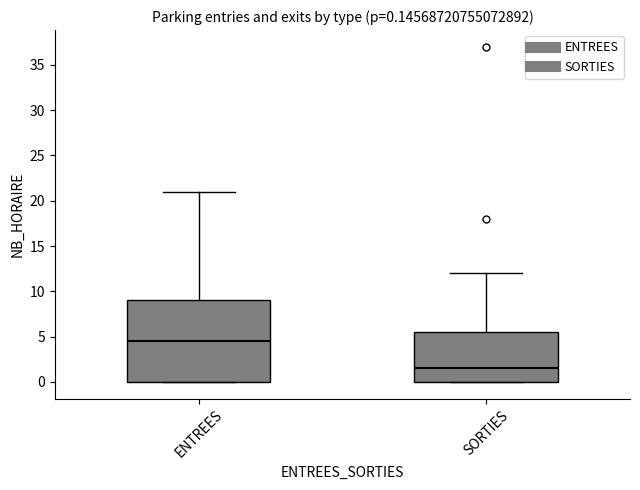

Which box is the tallest, from its lower edge to its upper edge?

ENTREES